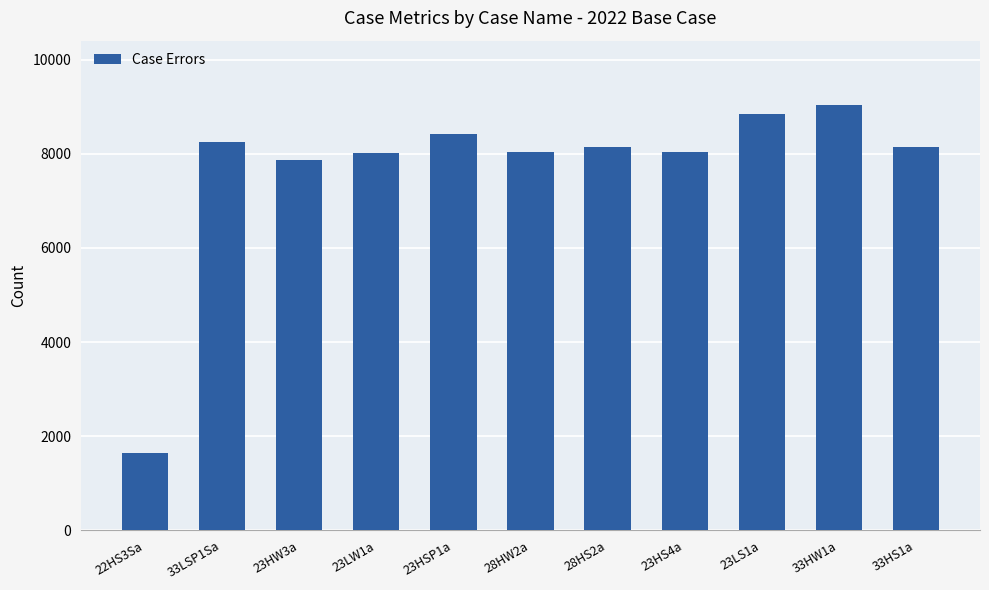

At which category does the chart reach its minimum across all series?

22HS3Sa